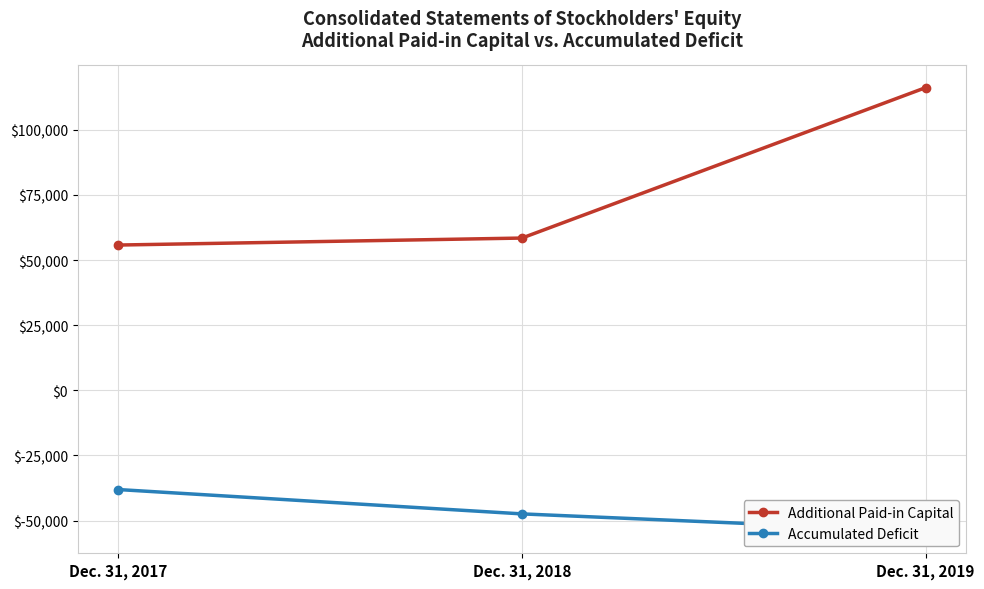

True or false: Additional Paid-in Capital has a value of 58431 at Dec. 31, 2018.

True